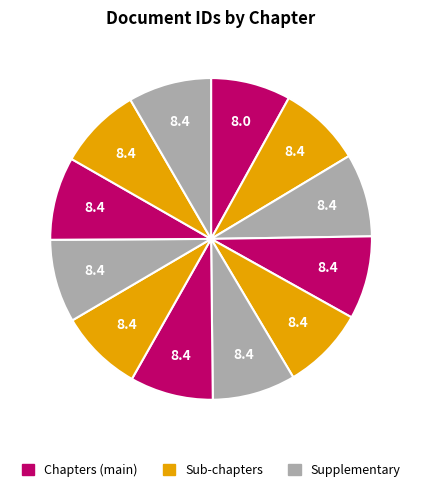

How many segments does this pie chart have?

12